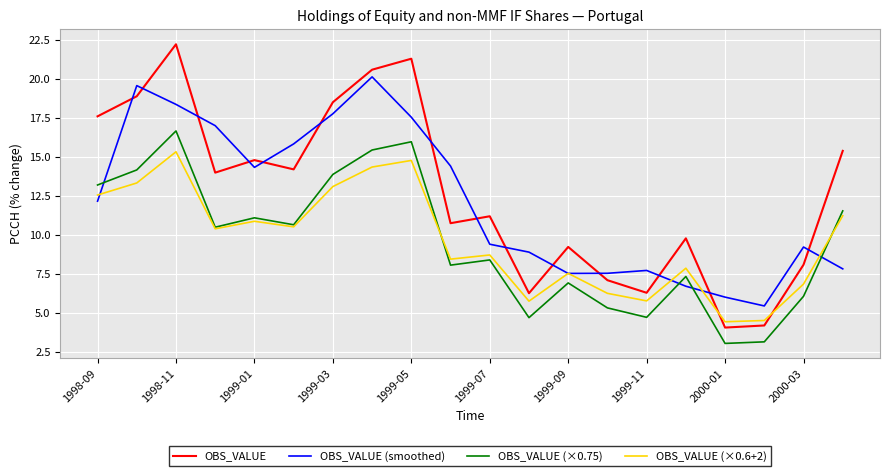

What is the sum of all OBS_VALUE (smoothed) values?

243.8